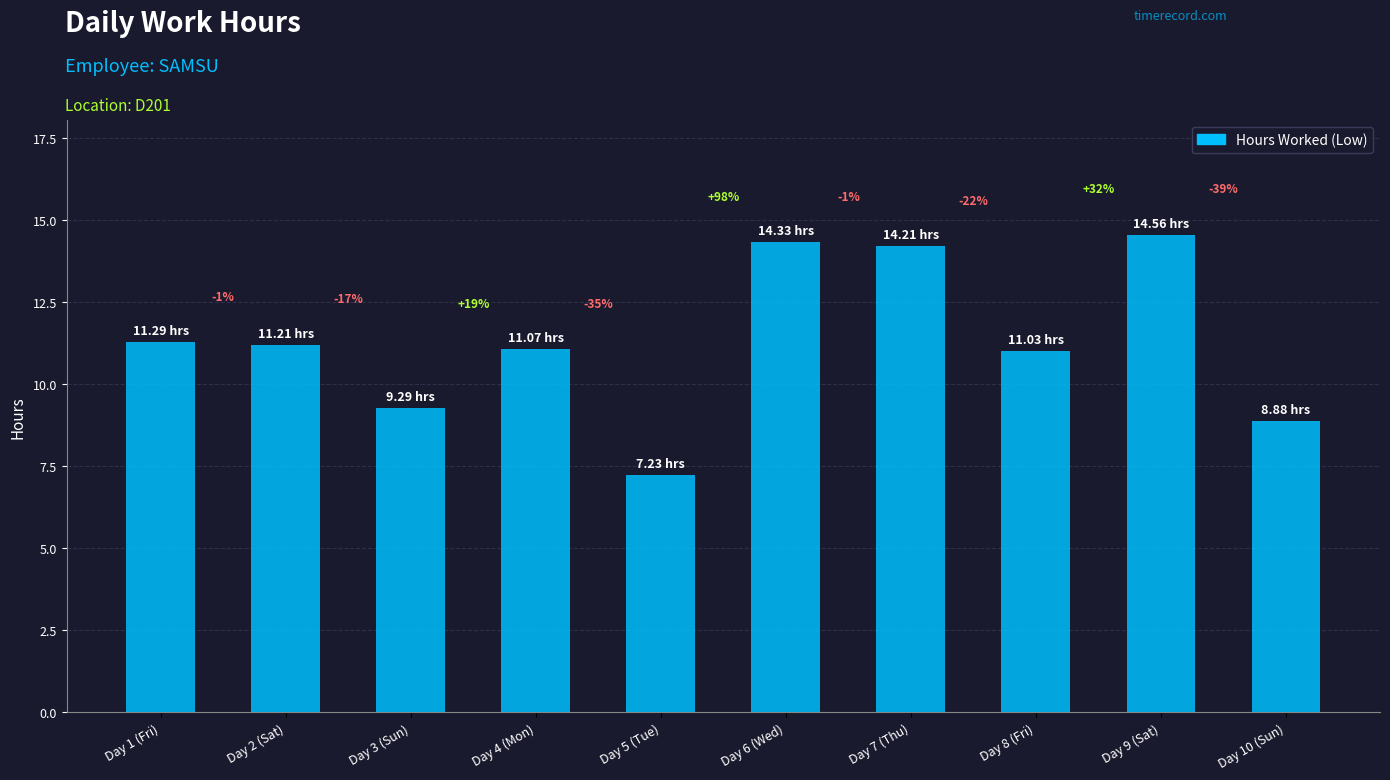

What is the value of the 7th bar from the left?

14.2